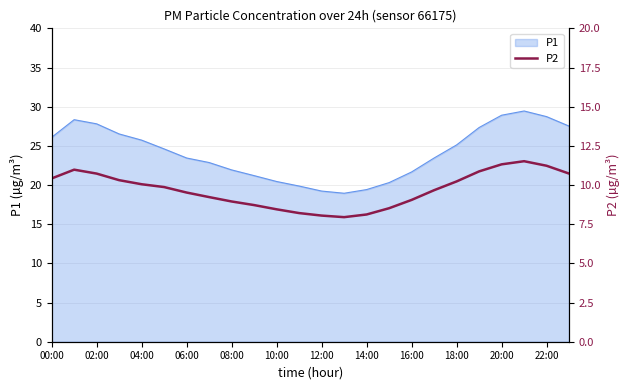

Reading right to left, what are all the values shown in this chart?

10.7	11.2	11.5	11.3	10.9	10.2	9.7	9.1	8.5	8.1	8.0	8.1	8.2	8.4	8.7	8.9	9.2	9.5	9.9	10.1	10.3	10.7	11.0	10.4